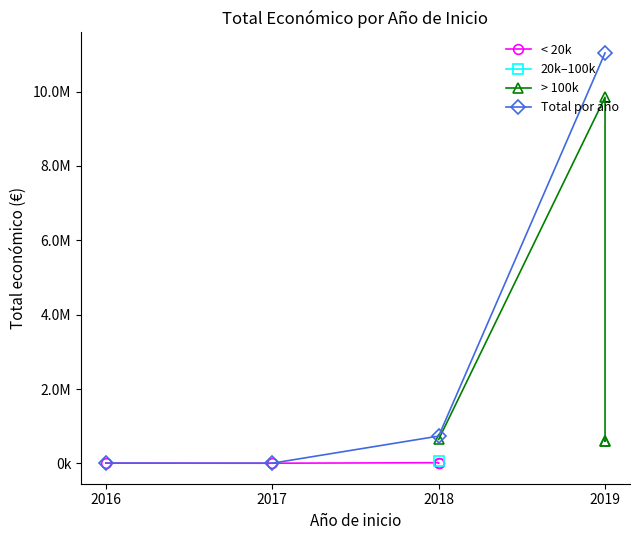

True or false: Total por año and < 20k intersect in this chart.

False